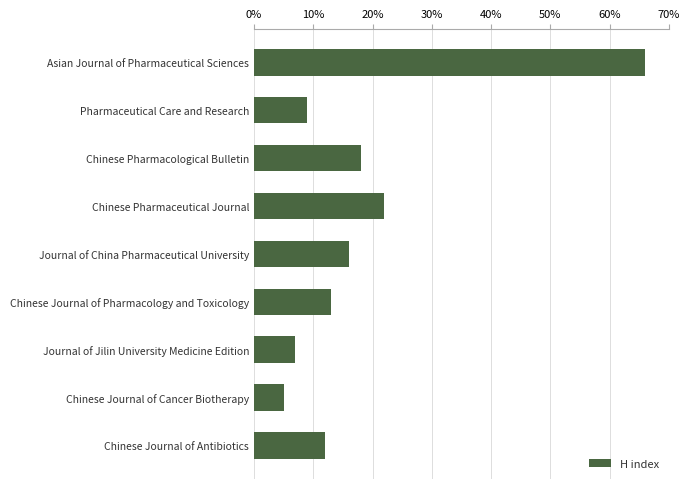

How many distinct data groups are displayed?

1